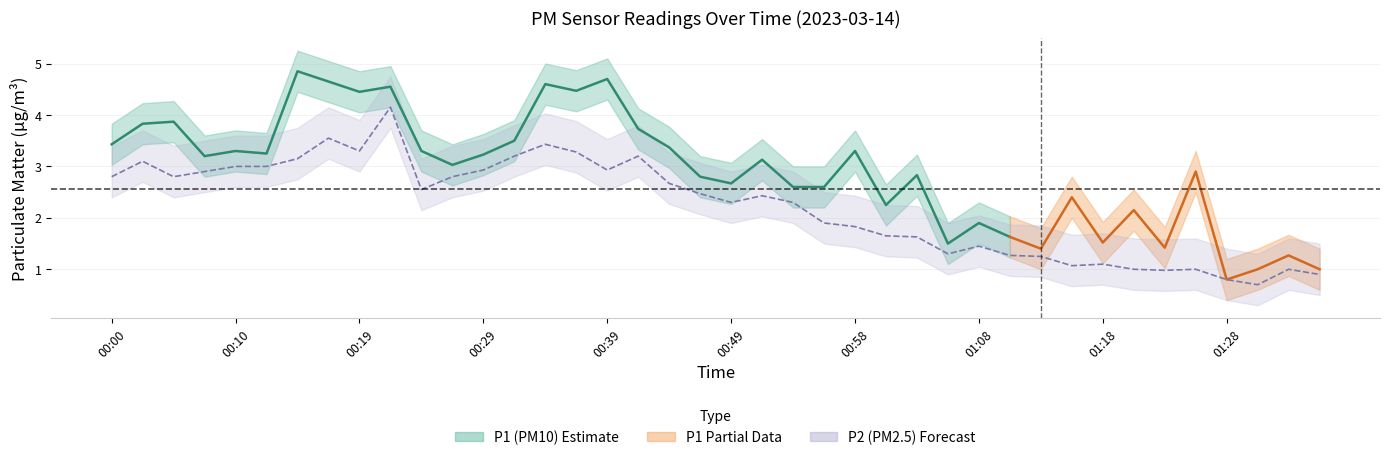

What is the label of the 35th point from the left?

01:23